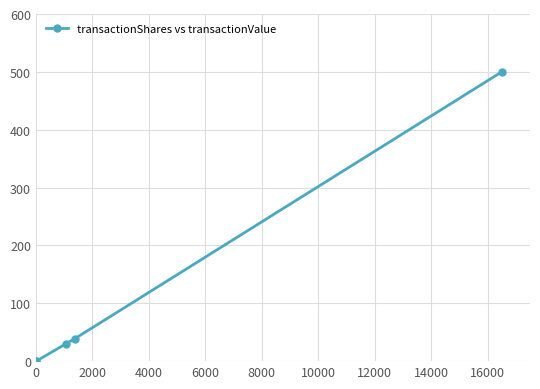

What is the greatest value displayed?

500.0